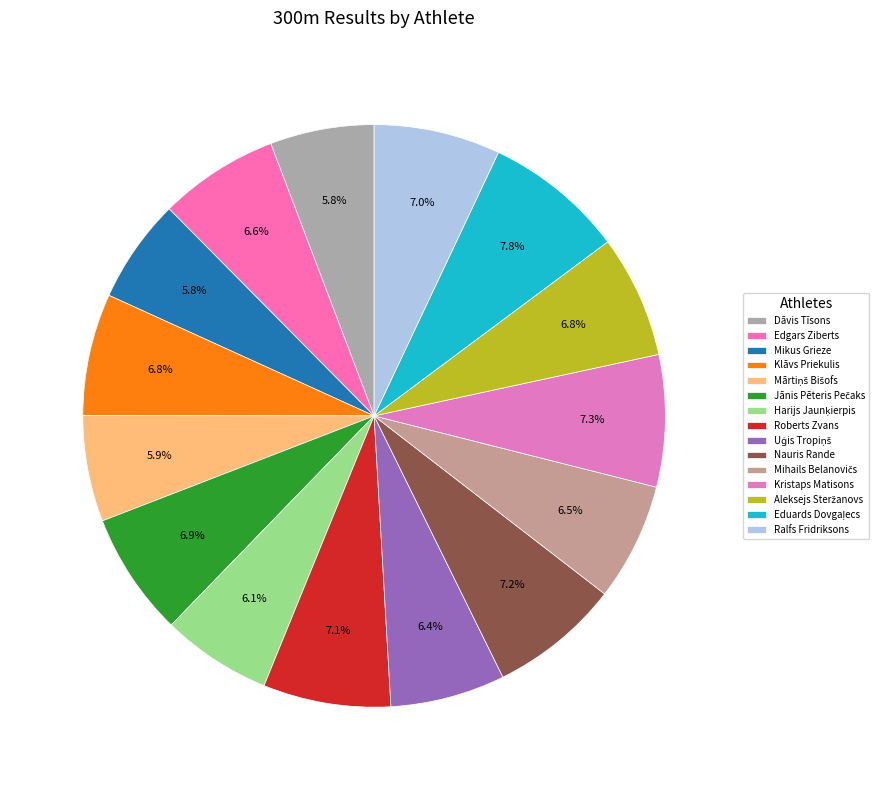

Count the number of slices in the pie.

15